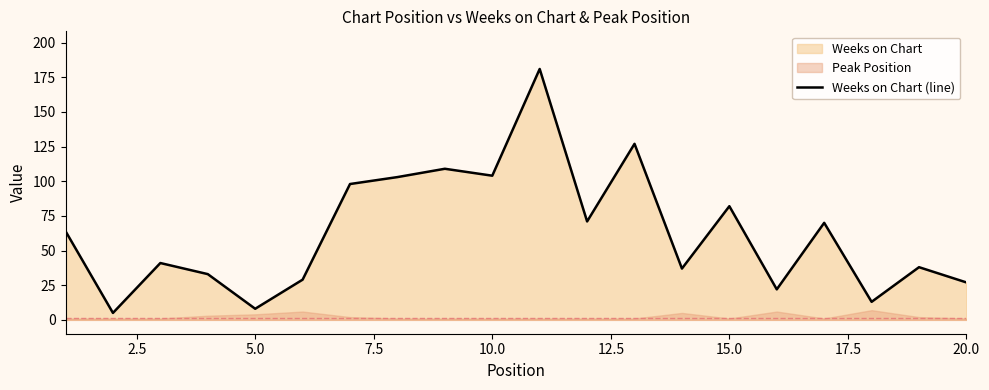

How many lines are shown in the chart?

1